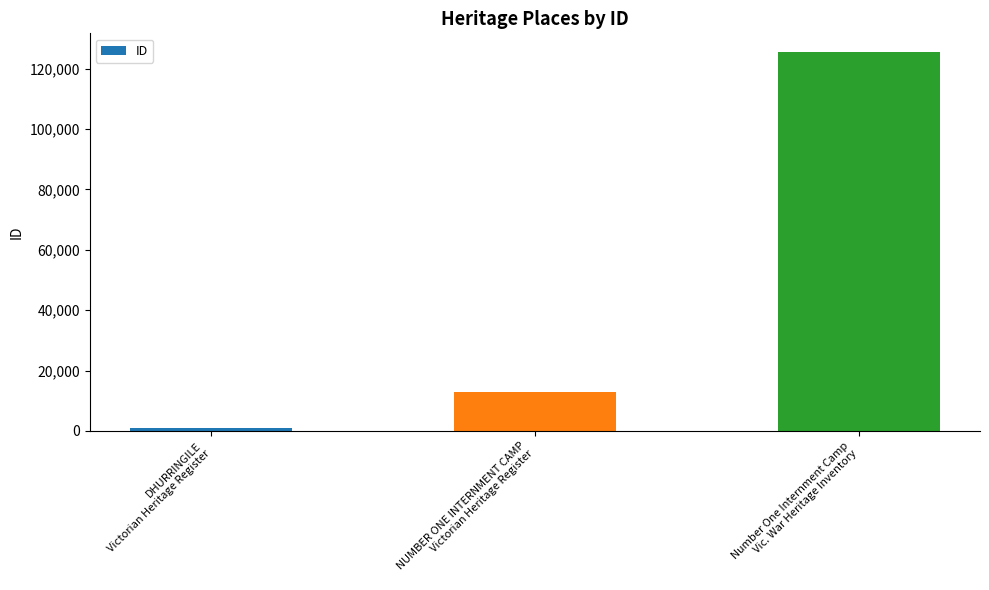

Count the number of categories in the chart.

3